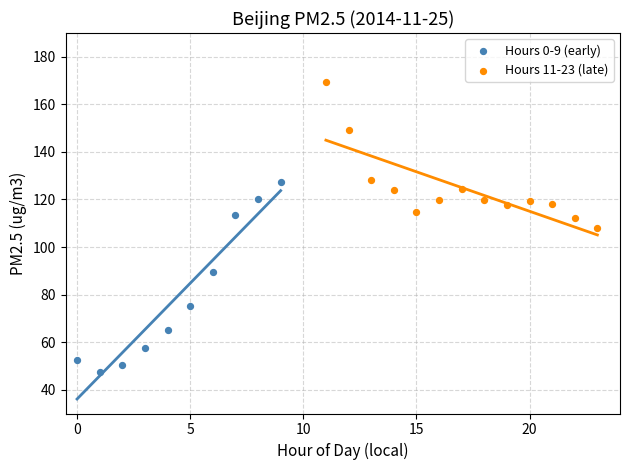

Which series has the widest spread of Y values?

Hours 0-9 (early)